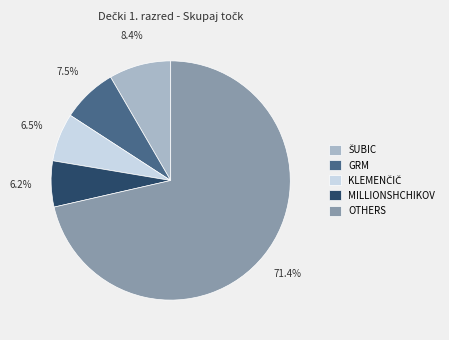

To the nearest percent, what is the difference between the largest and smallest slice percentages?

65%